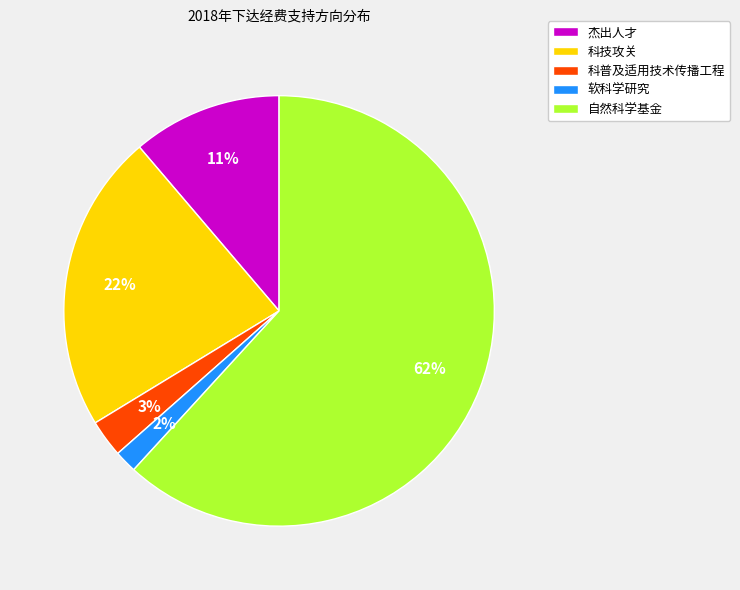

Count the number of slices in the pie.

5